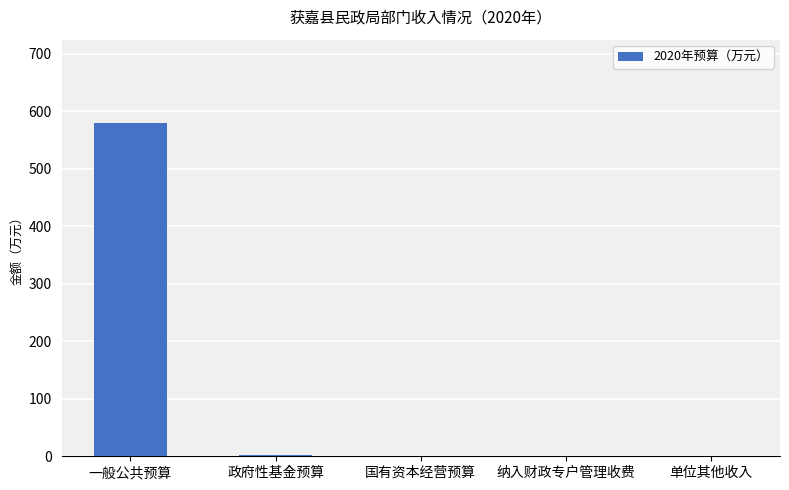

True or false: the data shows -396.0 at 纳入财政专户管理收费.

False